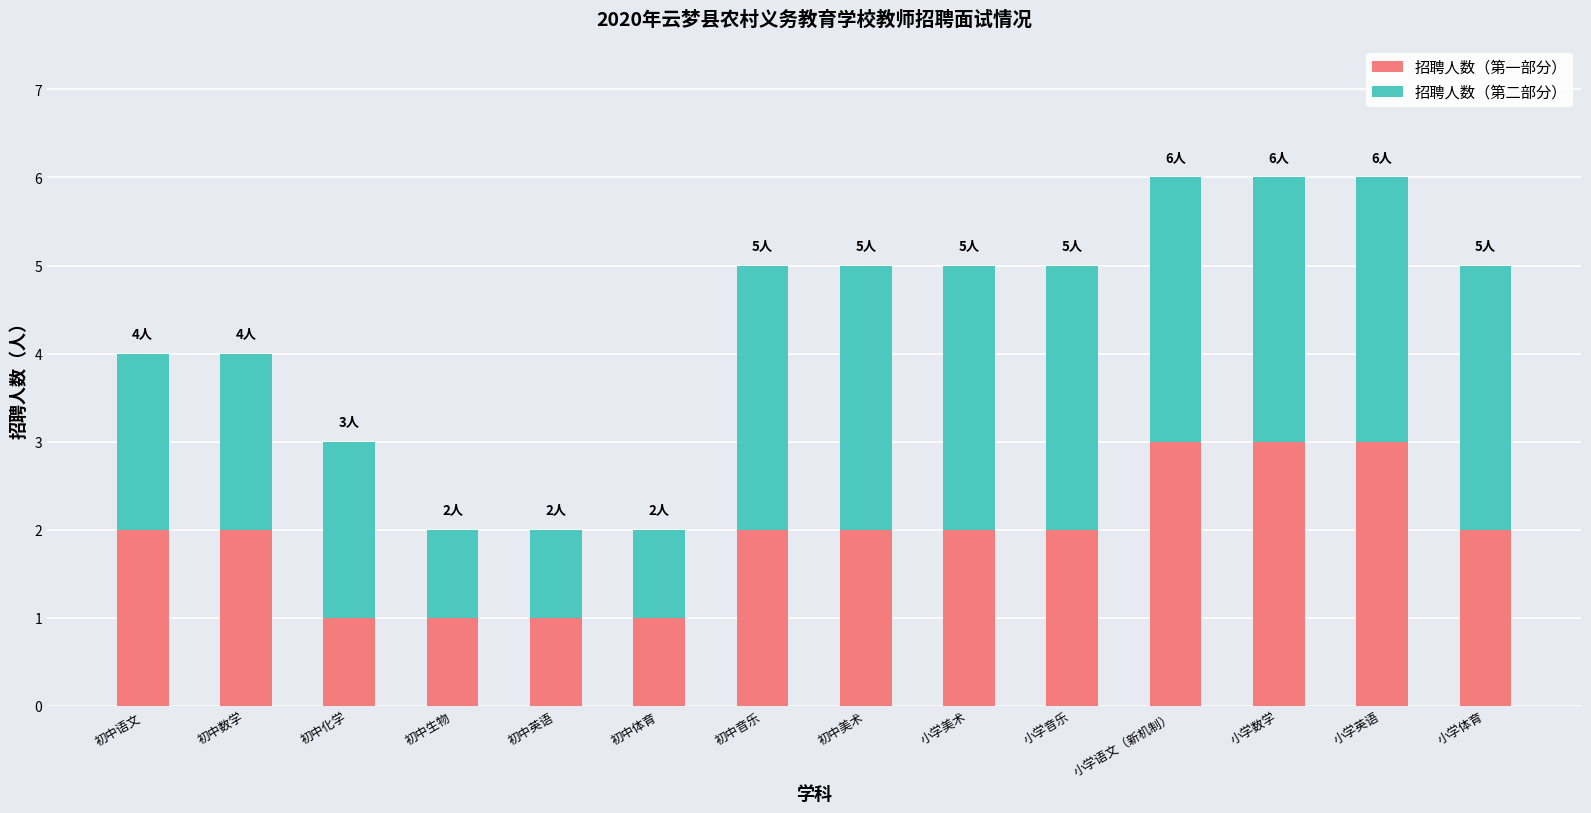

Count the 招聘人数（第一部分） values in the range 1 to 2.

11